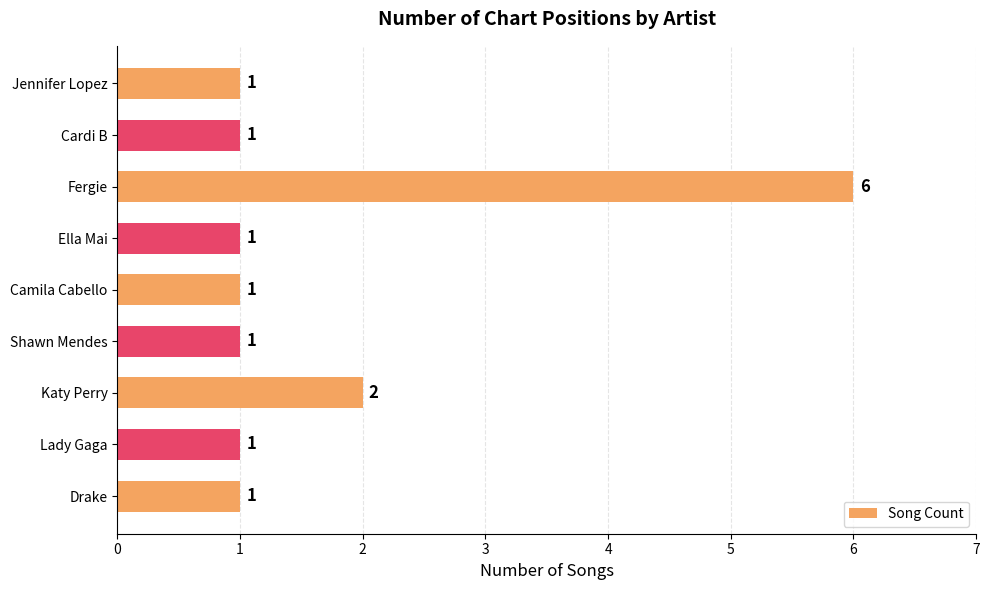

Reading bottom to top, extract all data points from this chart.

1	1	2	1	1	1	6	1	1